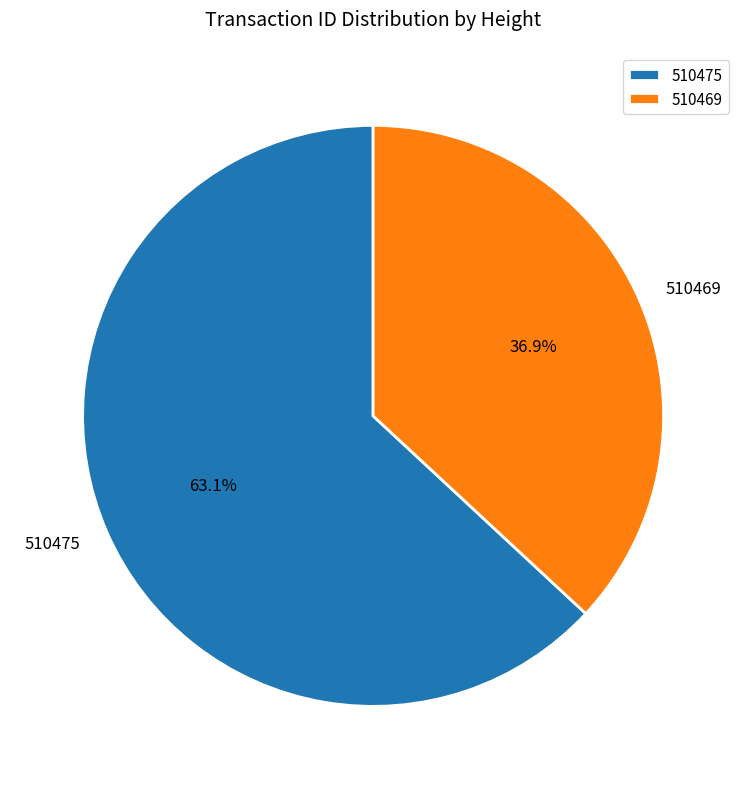

What percentage do 510475 and 510469 together represent?

100.0%